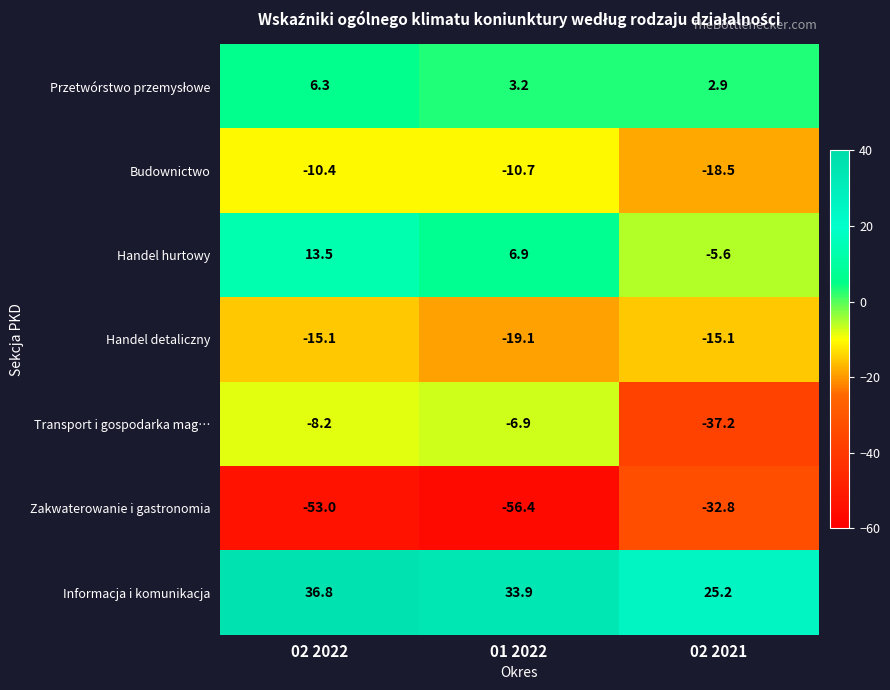

What is the difference between the maximum and minimum values in the Zakwaterowanie i gastronomia series?

23.6